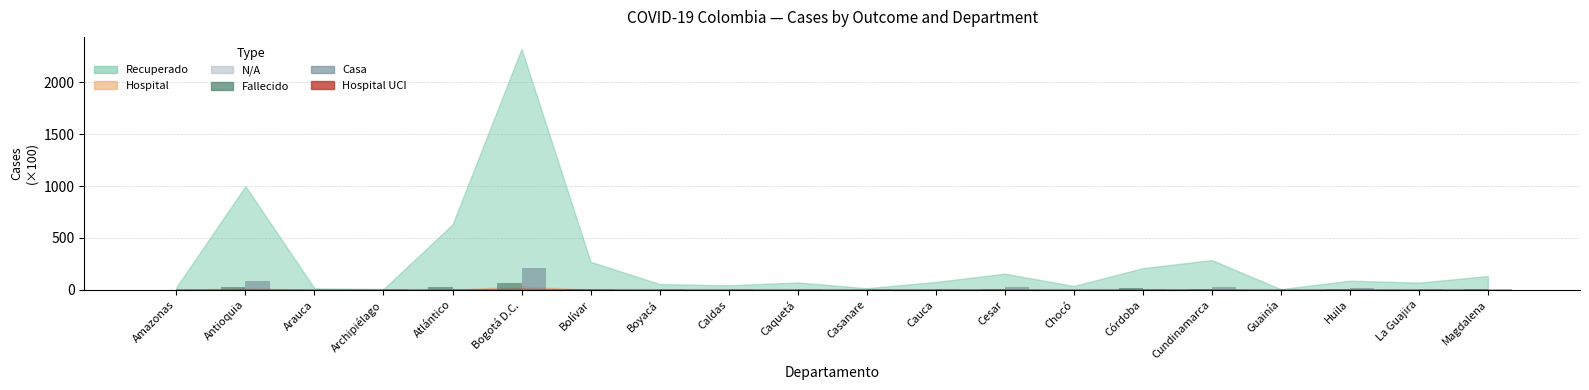

Reading right to left, extract all data points from this chart.

Hospital UCI: Magdalena=0.3	La Guajira=0.2	Huila=0.9	Guainía=0.0	Cundinamarca=0.8	Córdoba=0.2	Chocó=0.0	Cesar=0.6	Cauca=0.7	Casanare=0.2	Caquetá=0.2	Caldas=0.2	Boyacá=0.1	Bolívar=0.3	Bogotá D.C.=6.4	Atlántico=0.2	Archipiélago=0.0	Arauca=0.0	Antioquia=2.5	Amazonas=0.0
Fallecido: Magdalena=8.2	La Guajira=3.0	Huila=3.4	Guainía=0.1	Cundinamarca=9.7	Córdoba=15.3	Chocó=1.6	Cesar=5.7	Cauca=2.6	Casanare=0.5	Caquetá=3.0	Caldas=1.2	Boyacá=1.4	Bolívar=7.7	Bogotá D.C.=67.1	Atlántico=30.6	Archipiélago=0.1	Arauca=0.4	Antioquia=23.4	Amazonas=1.2
Casa: Magdalena=5.2	La Guajira=5.0	Huila=18.6	Guainía=1.1	Cundinamarca=25.4	Córdoba=5.6	Chocó=0.4	Cesar=24.0	Cauca=9.0	Casanare=4.7	Caquetá=6.7	Caldas=10.6	Boyacá=10.4	Bolívar=4.8	Bogotá D.C.=207.2	Atlántico=8.7	Archipiélago=3.5	Arauca=1.9	Antioquia=82.1	Amazonas=0.0